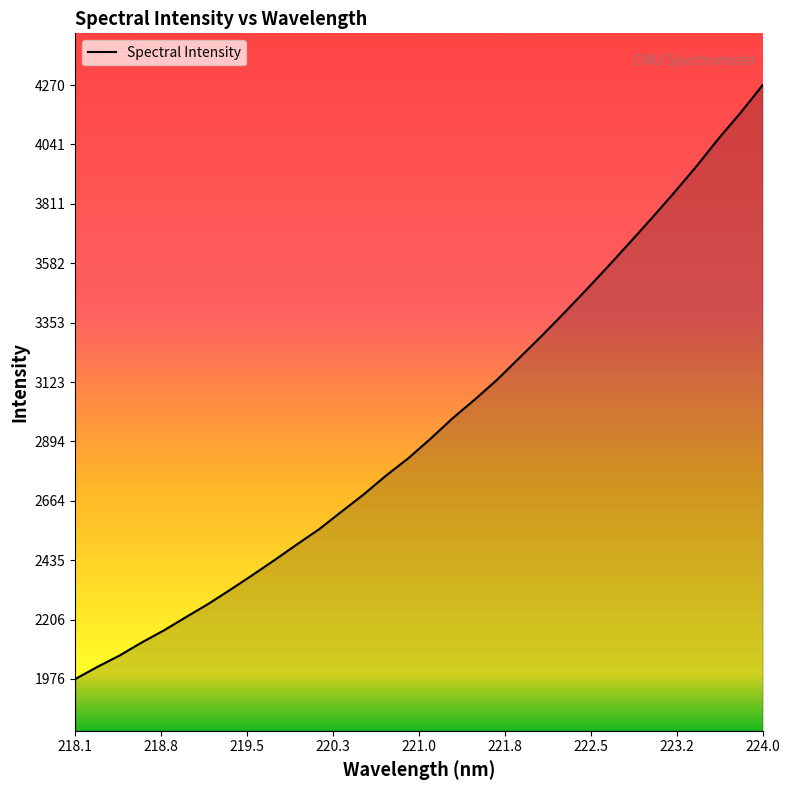

What is the smallest value displayed?

1976.8